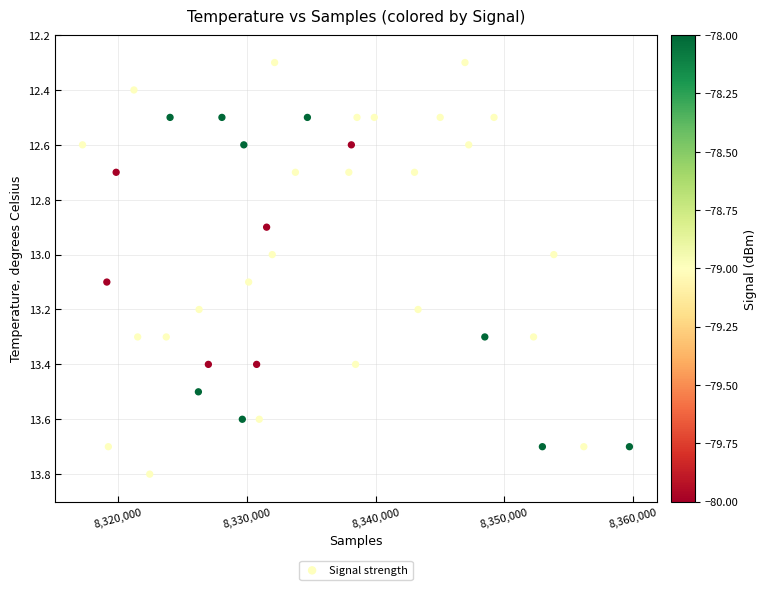

What is the range of Y values (max minus min)?

1.5